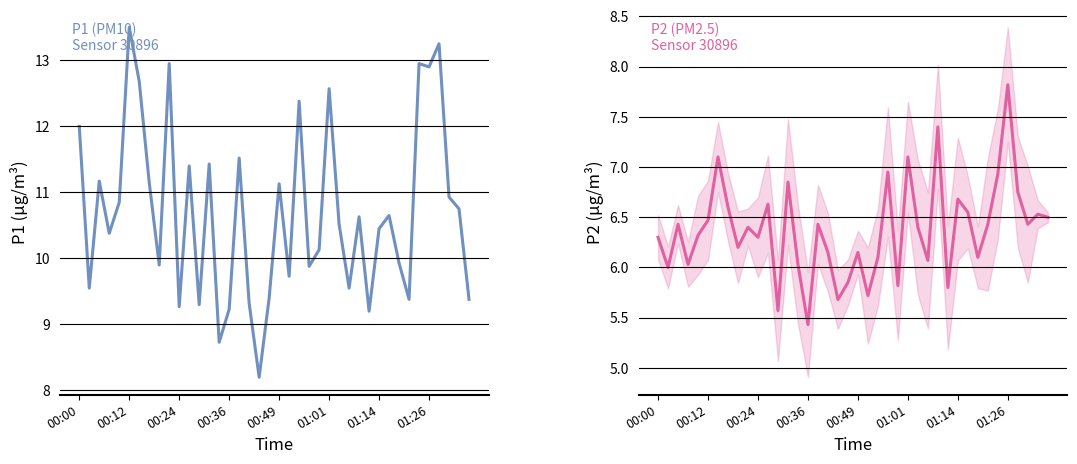

Which series has the largest range (max minus min)?

P1 (PM10)
Sensor 30896